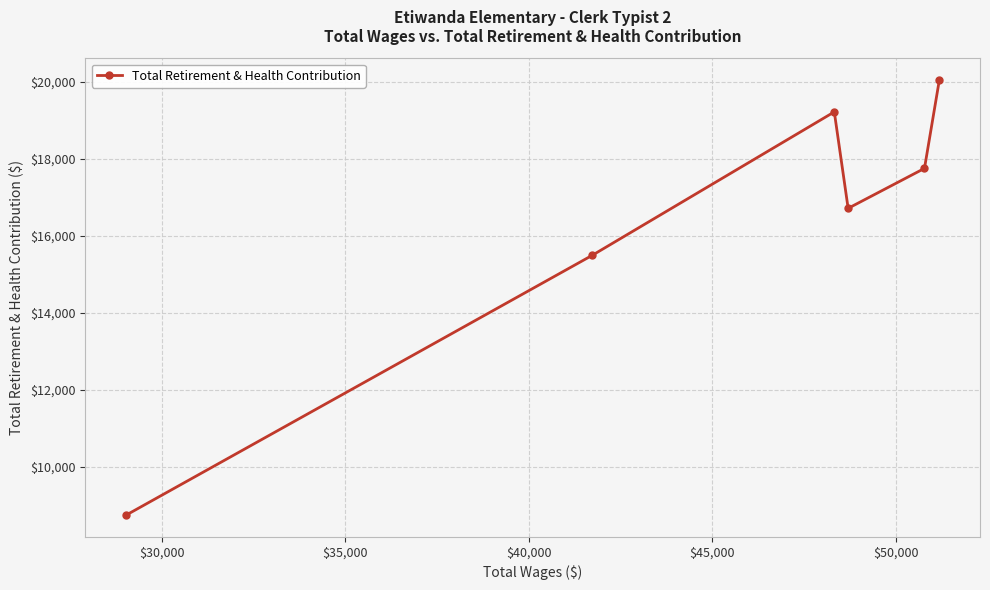

Reading left to right, list all the values displayed in this chart.

8740	15489	19218	16712	17750	20046